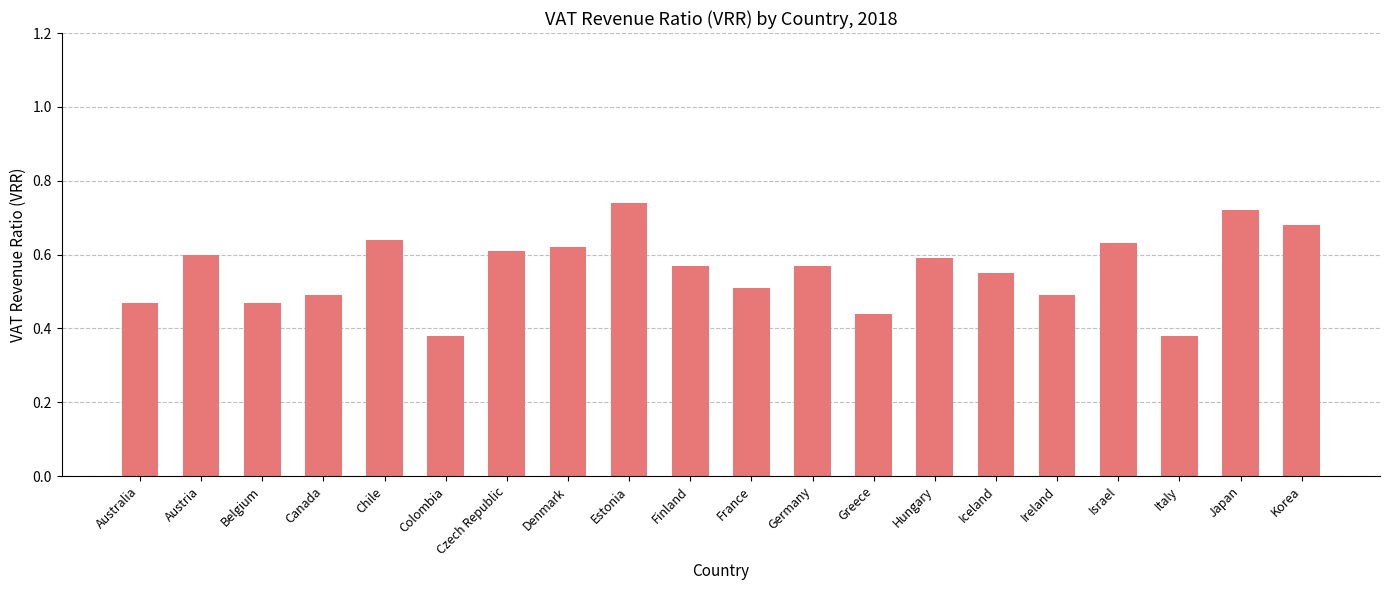

Between Ireland and Korea, which is larger?

Korea